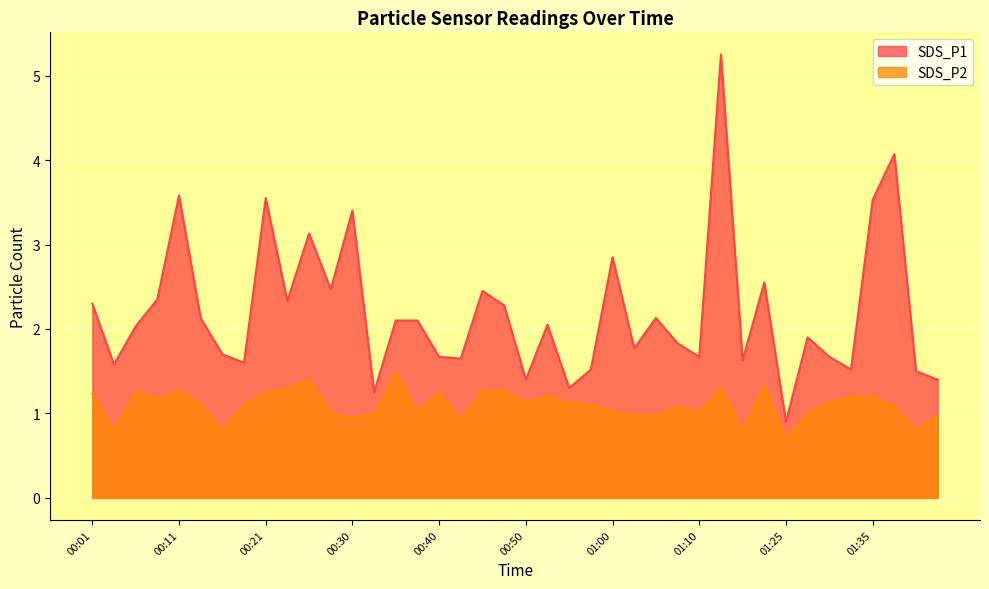

Between 00:23 and 00:47, which series saw the biggest shift?

SDS_P1